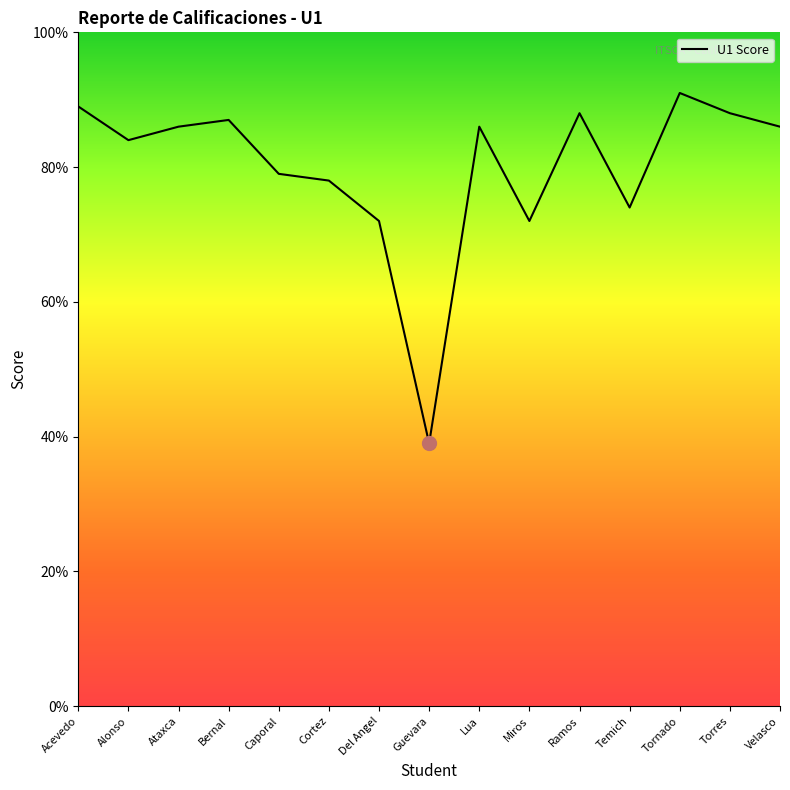

Reading left to right, transcribe all the data shown in this chart.

89	84	86	87	79	78	72	39	86	72	88	74	91	88	86